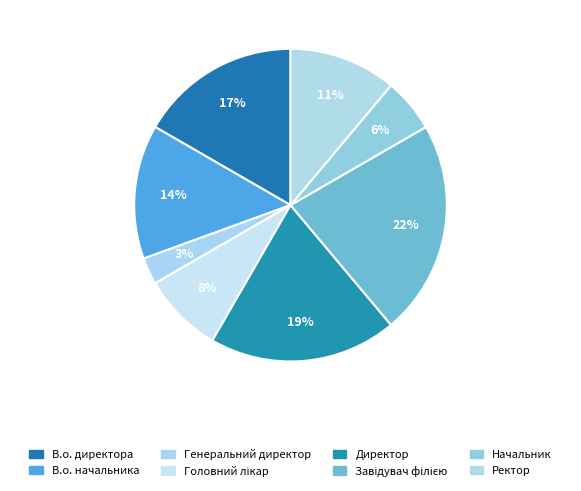

To the nearest percent, what is the difference between the largest and smallest slice percentages?

19%